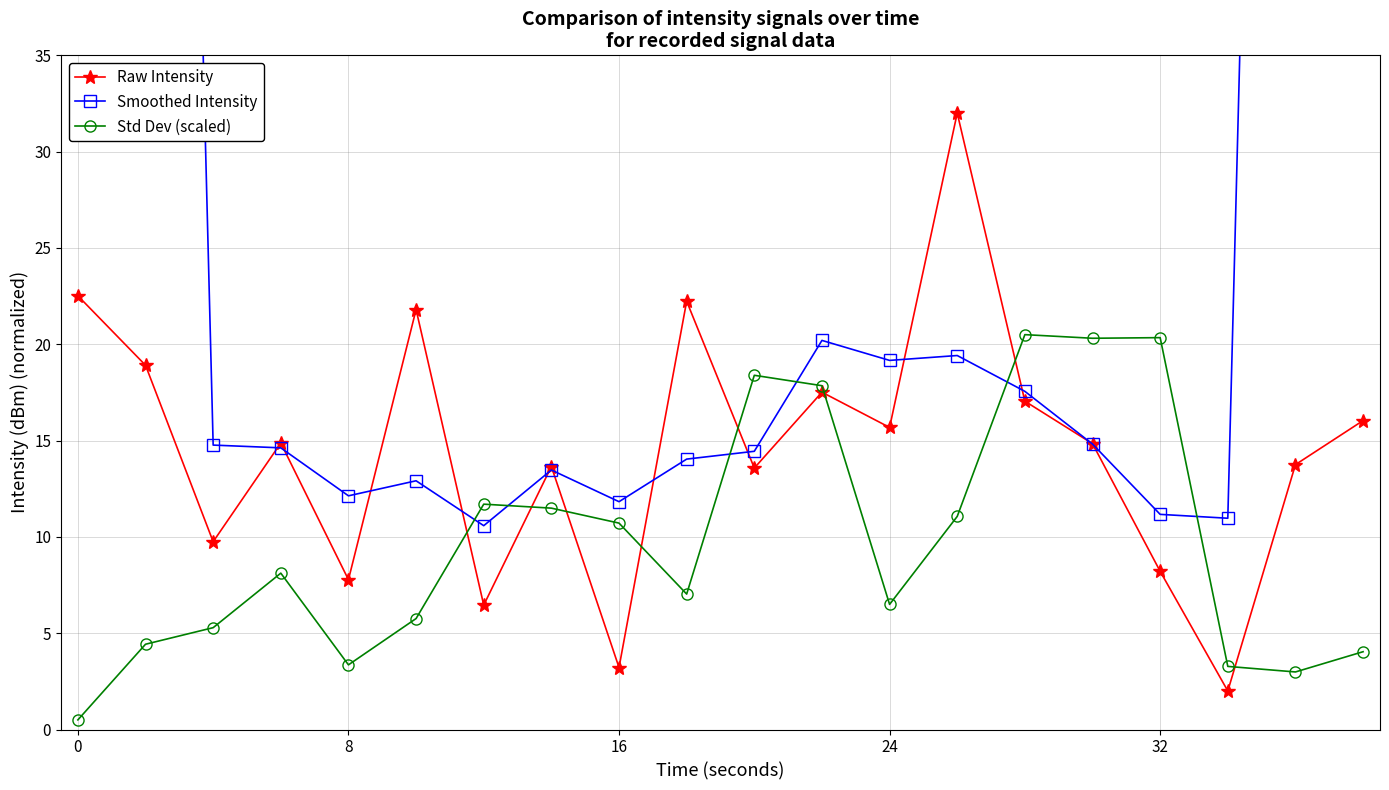

The Raw Intensity series shows 7.8 at 8. True or false?

True